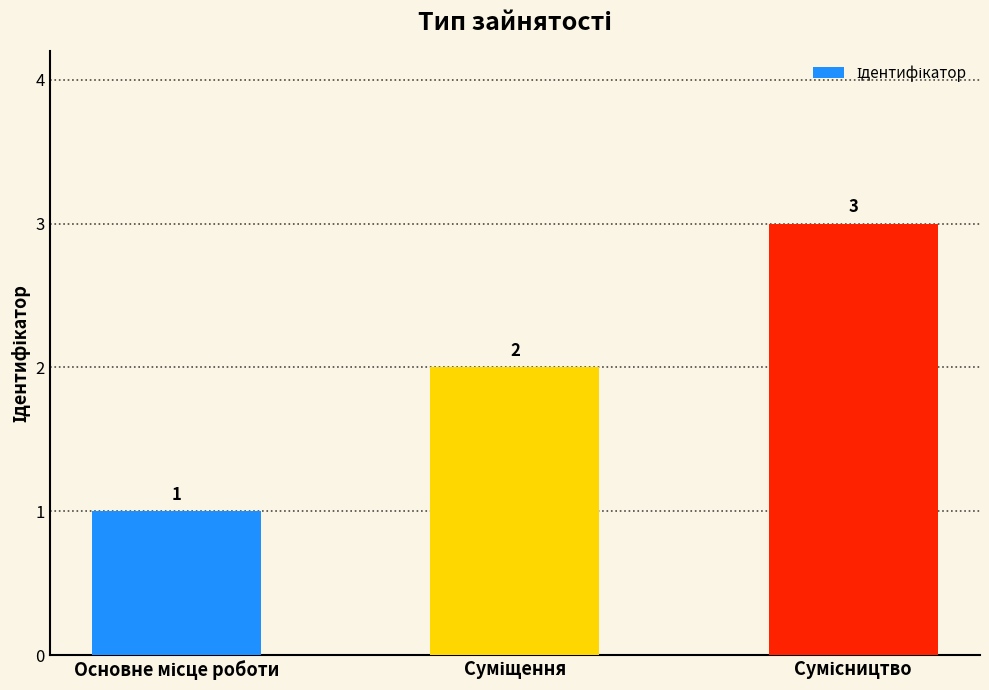

What is the greatest value displayed?

3